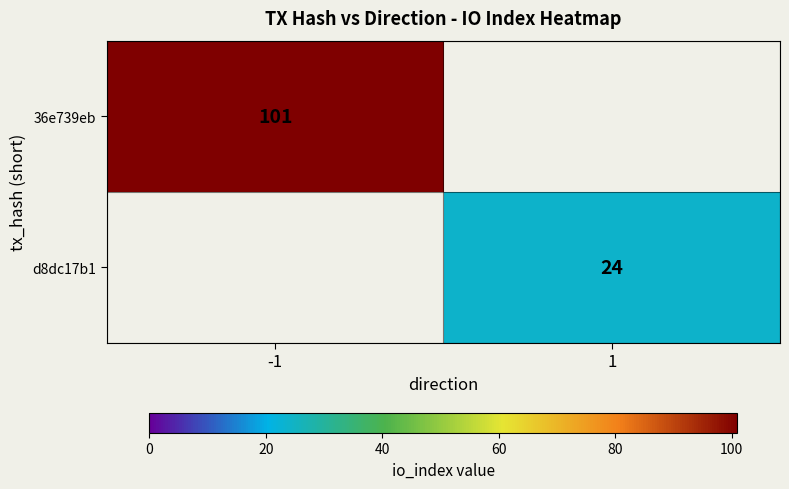

Is the value of 36e739eb at -1 greater than the value of d8dc17b1 at 1?

Yes